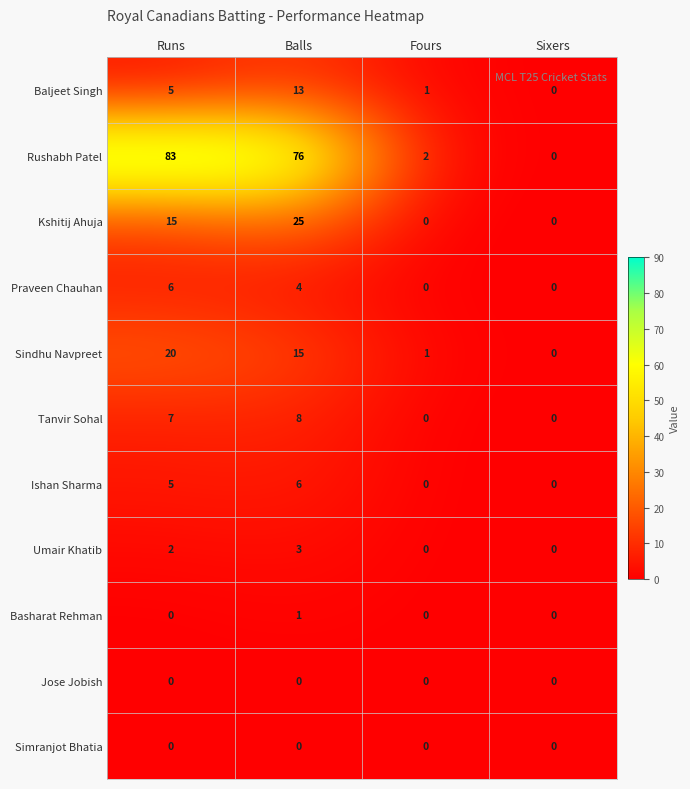

What is the difference between the Baljeet Singh values at Balls and Fours?

12